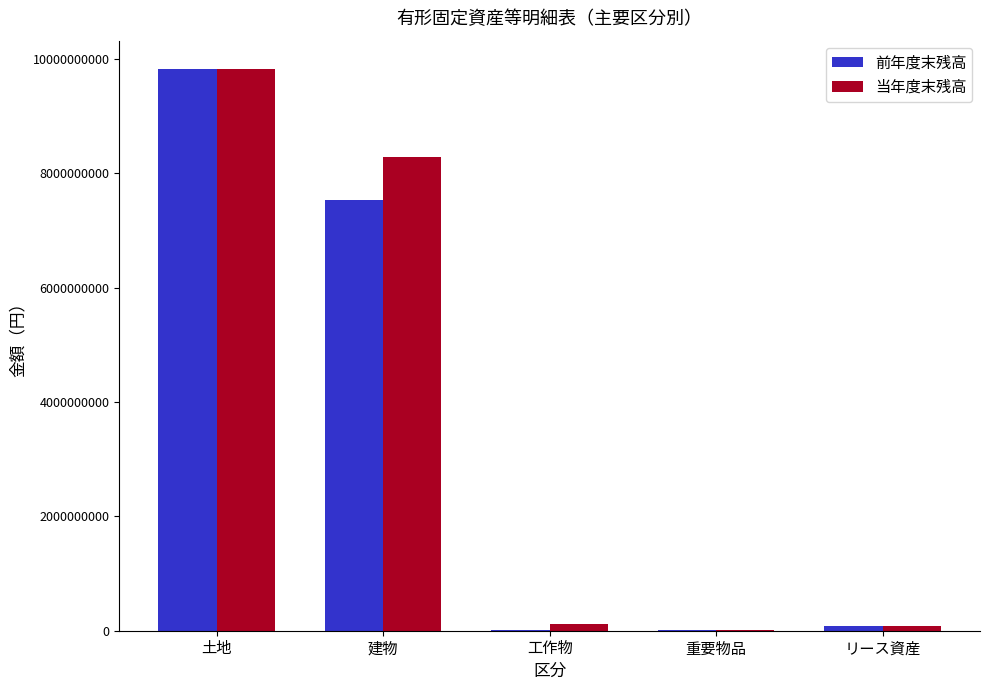

Is the value of 当年度末残高 at 建物 greater than the value of 前年度末残高 at 土地?

No